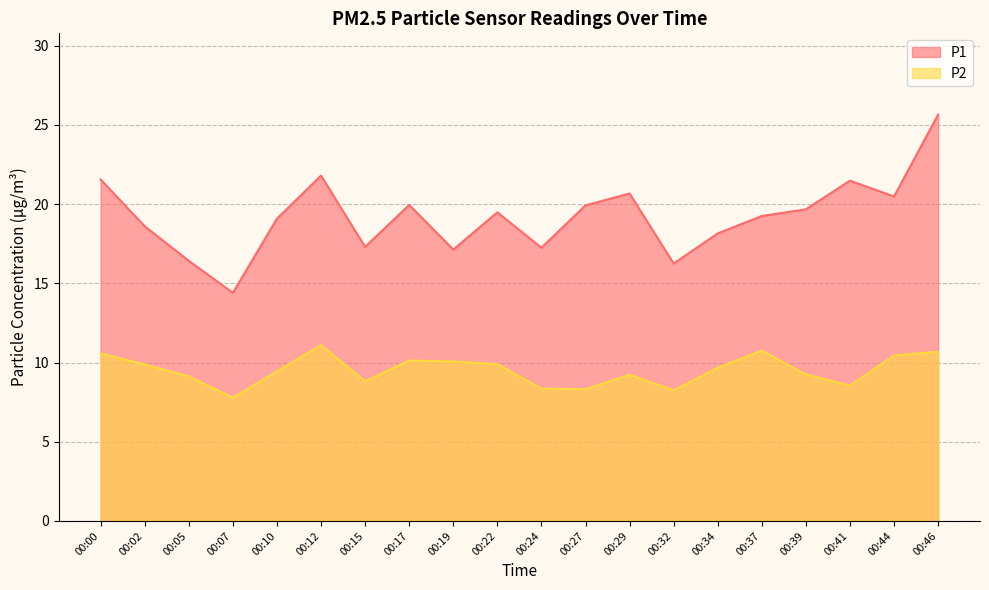

At which label does P1 reach its minimum?

00:07